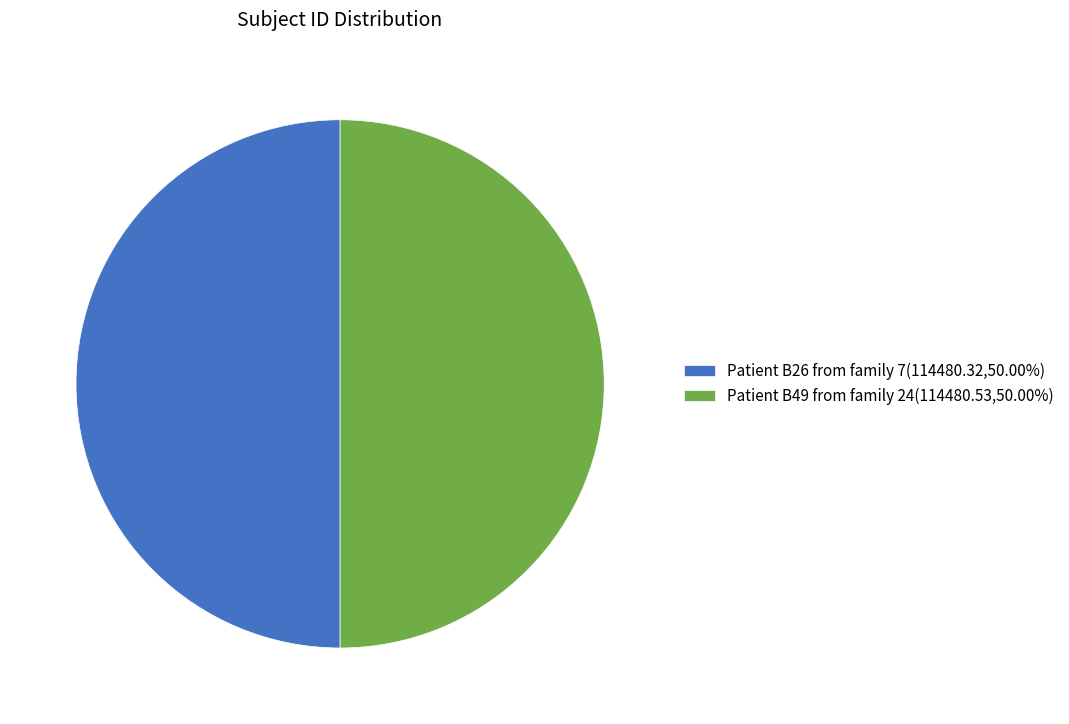

Approximately how many times larger is the value at Patient B26 from family 7(114480.32,50.00%) compared to Patient B49 from family 24(114480.53,50.00%)?

1.0